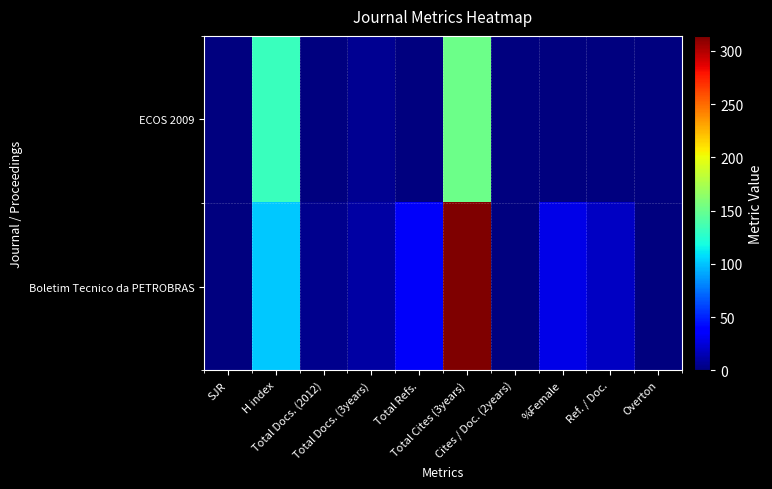

Between H index and Overton, which series saw the biggest shift?

ECOS 2009